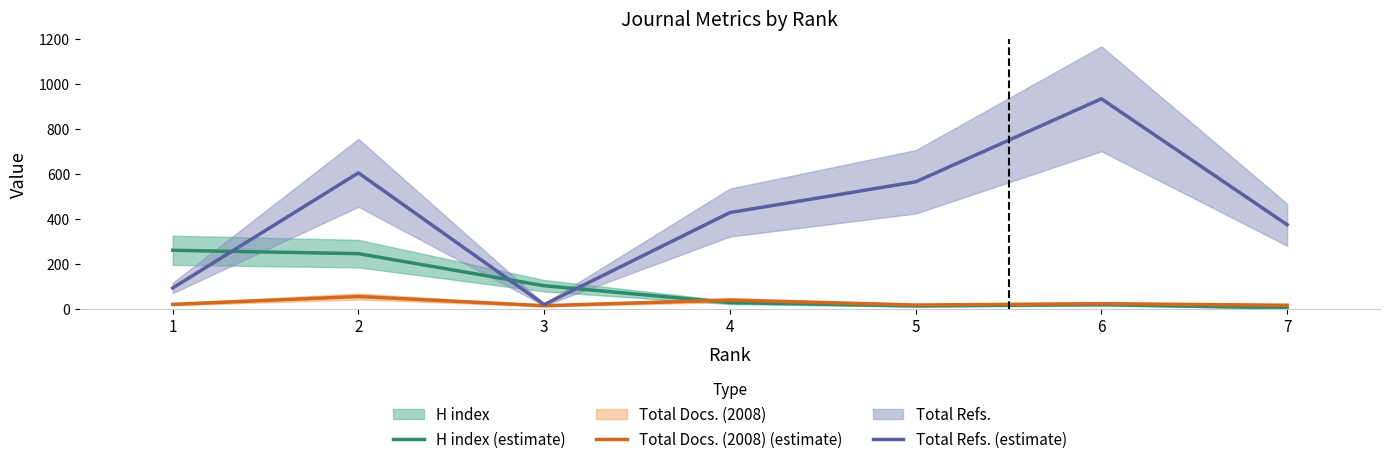

Reading left to right, extract all data points from this chart.

H index (estimate): 260	245	102	27	12	18	3
Total Docs. (2008) (estimate): 19	54	13	38	16	22	15
Total Refs. (estimate): 92	605	18	428	565	935	374